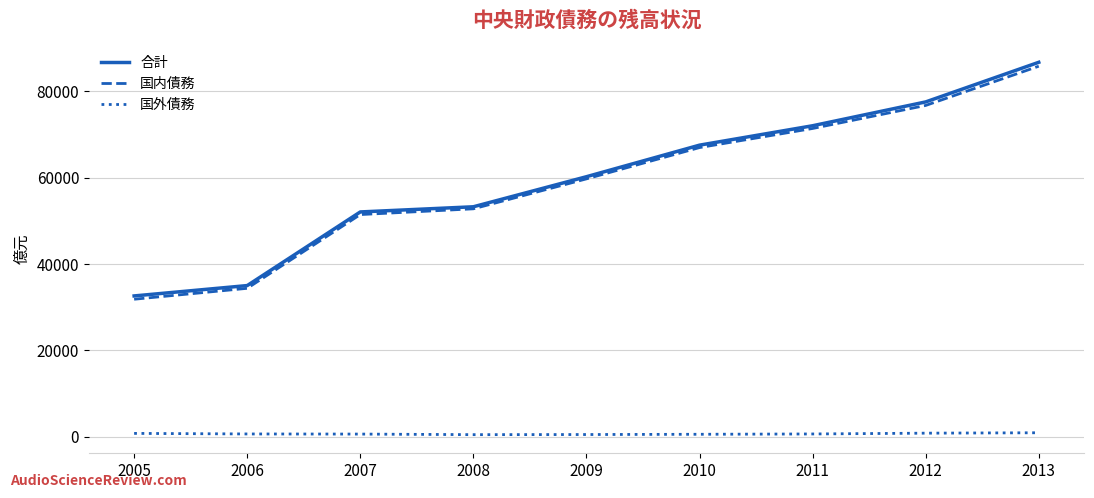

The value of 国内債務 at 2009 is 104633.9. True or false?

False